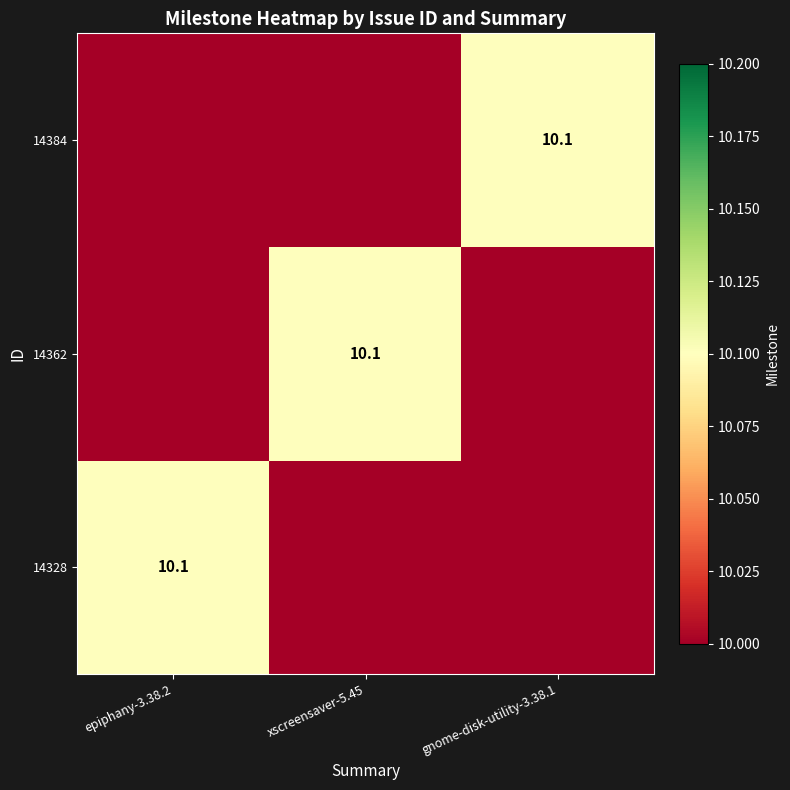

True or false: 14384 has a value of 13.1 at gnome-disk-utility-3.38.1.

False